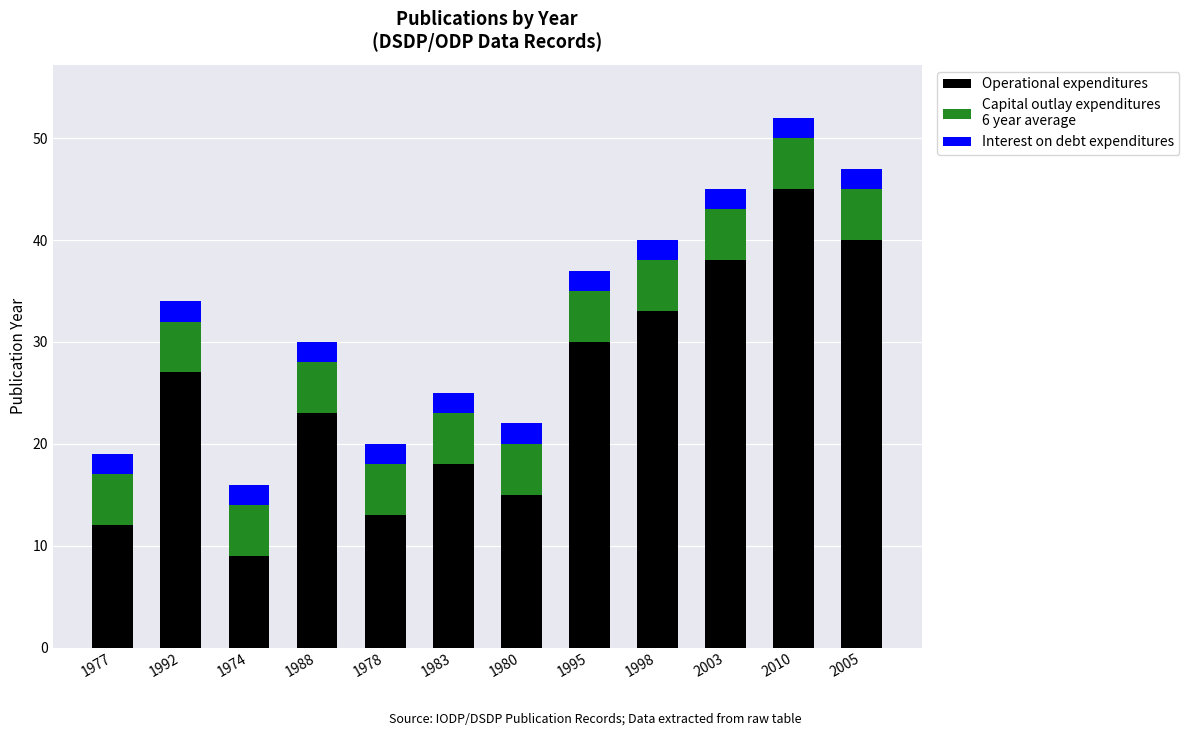

What is the total value across all series at 1974?

16